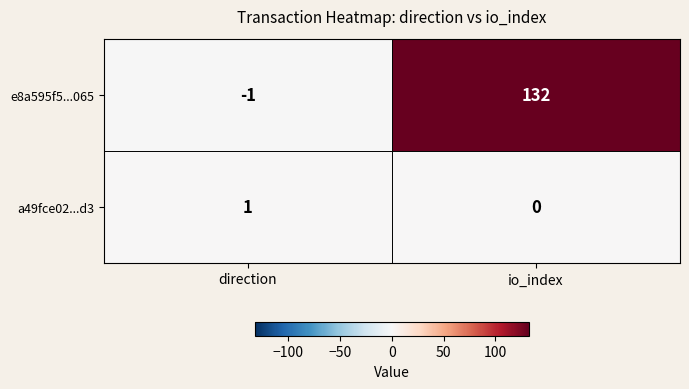

Reading left to right, what are all the values shown in this chart?

e8a595f5...065: -1	132
a49fce02...d3: 1	0